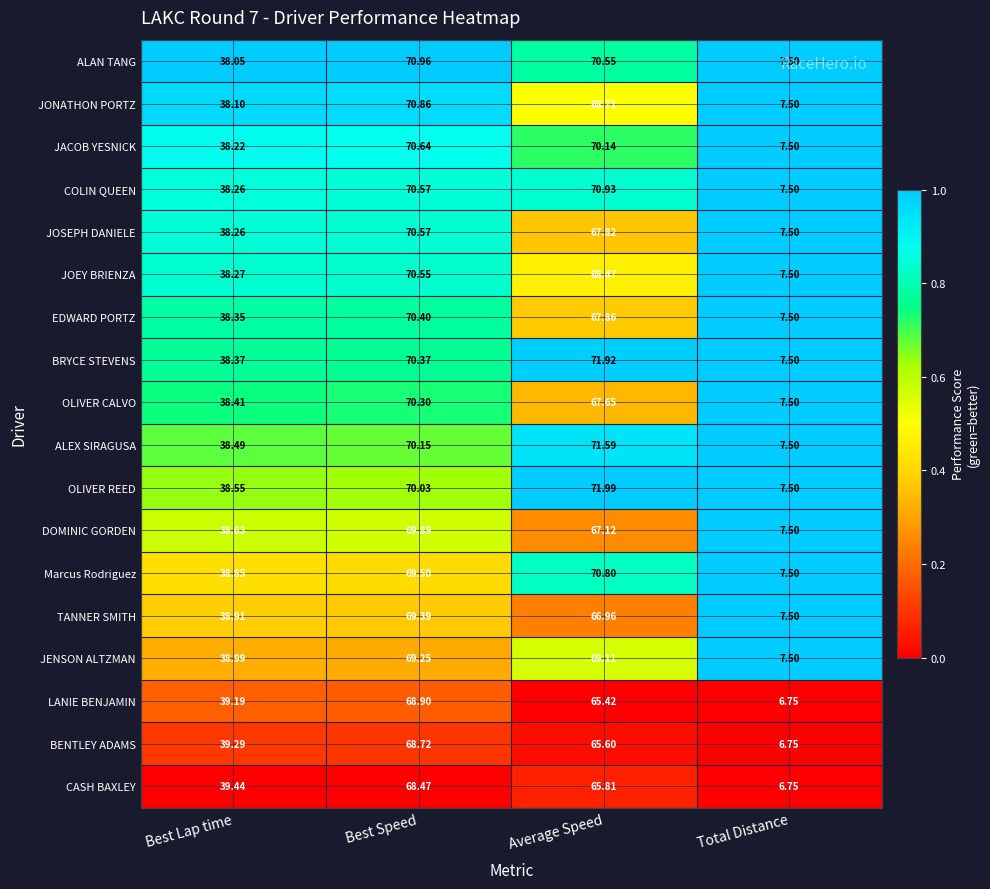

Which label corresponds to the smallest value in the chart?

Total Distance